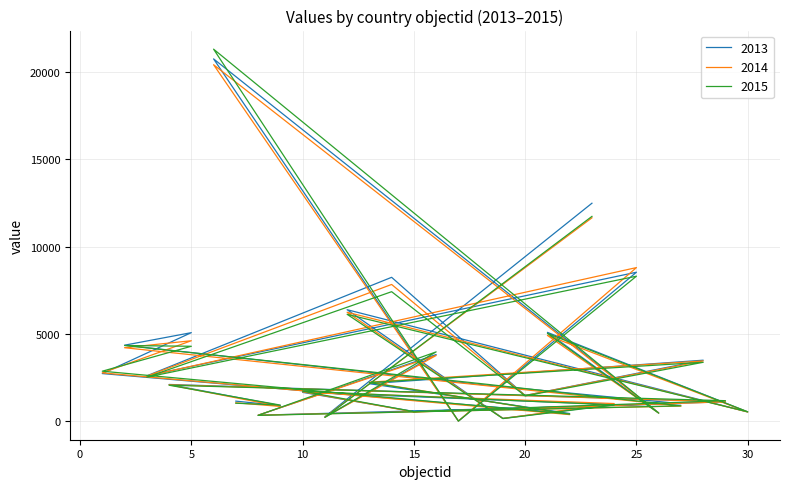

True or false: 2015 and 2014 intersect in this chart.

True